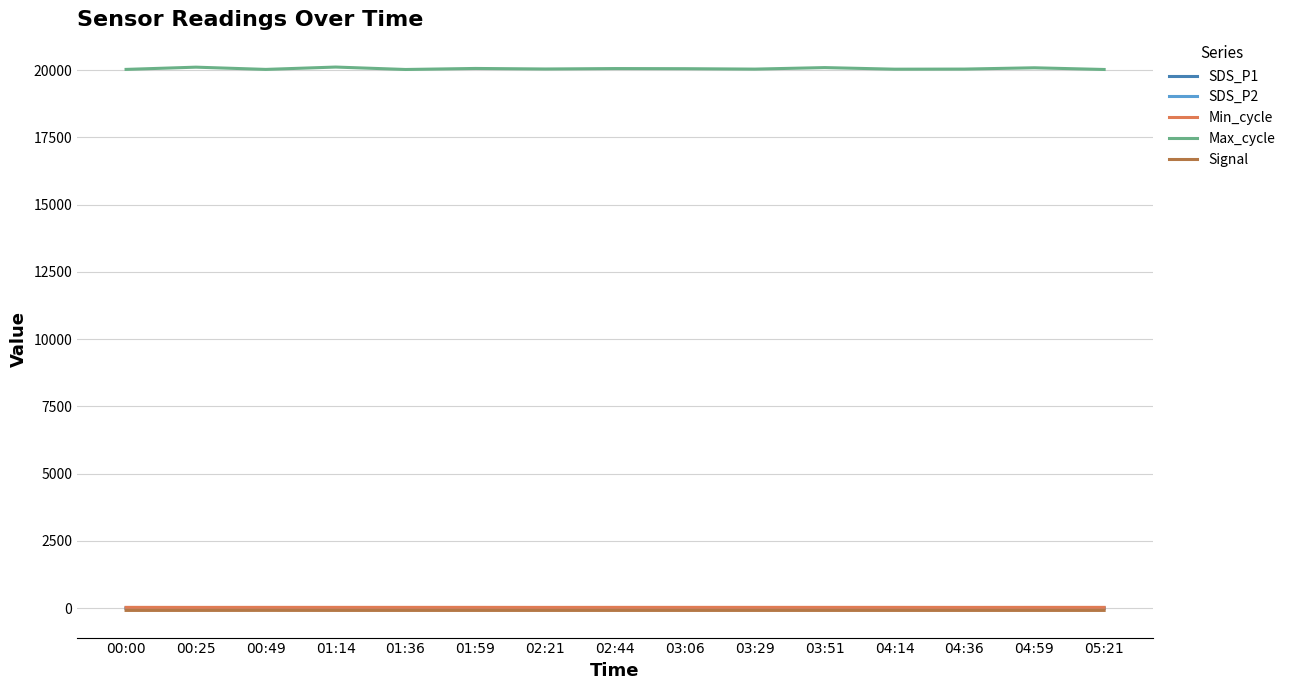

At which category is the sum across all series the highest?

01:14